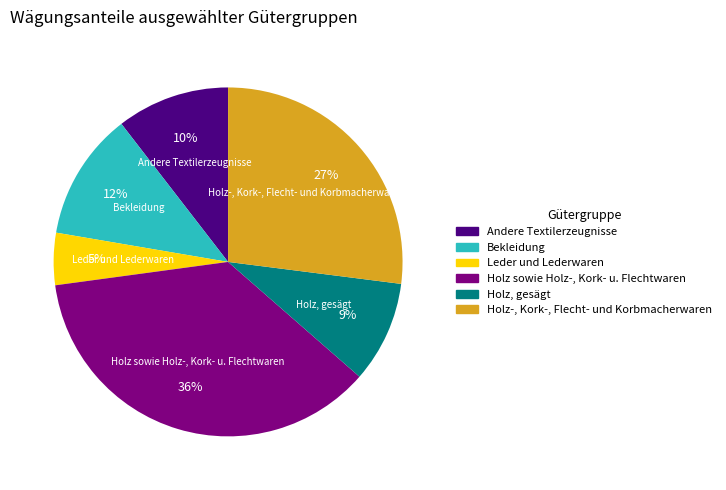

Which has a higher value, Bekleidung or Holz, gesägt?

Bekleidung